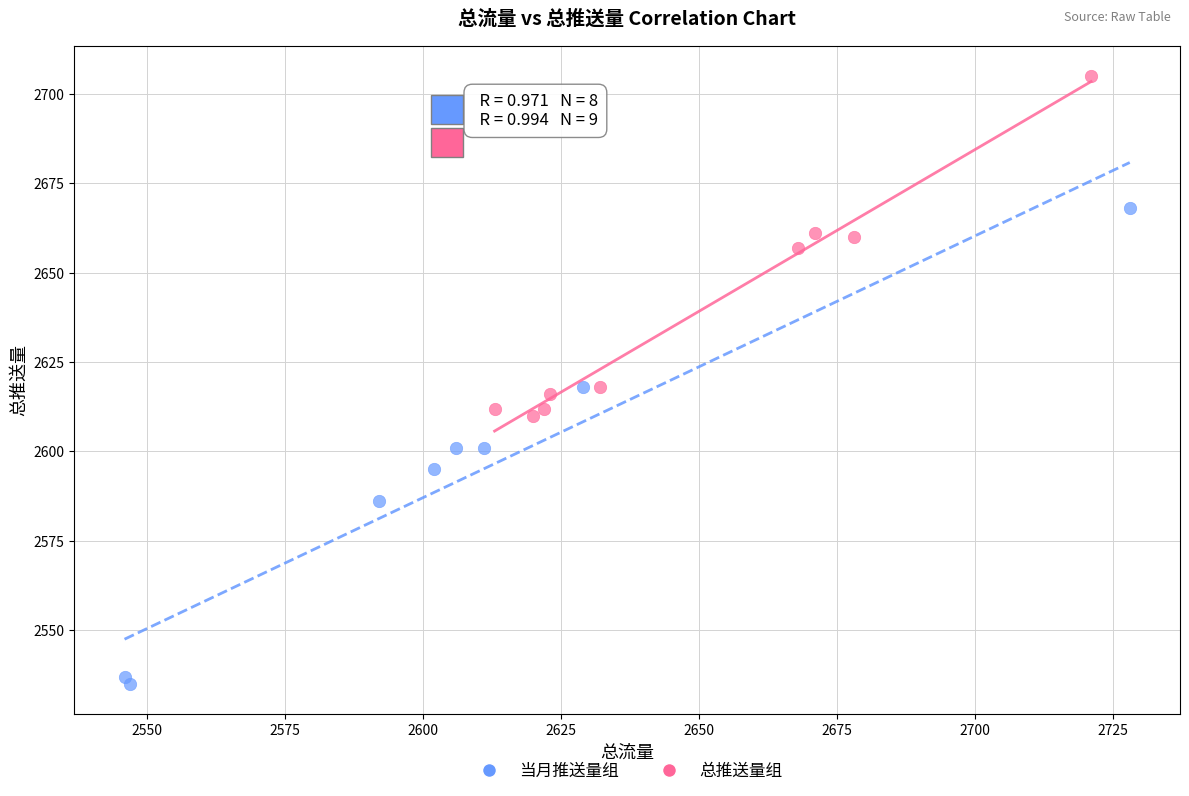

Which series reaches the maximum Y coordinate?

总推送量组